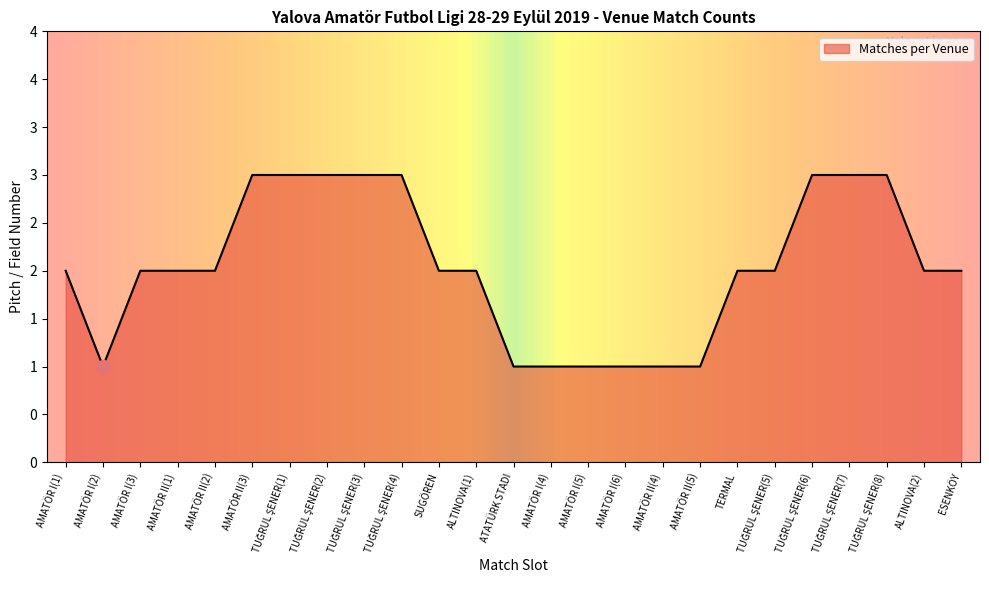

The chart shows a value of 1 at ATATÜRK STADI. True or false?

False